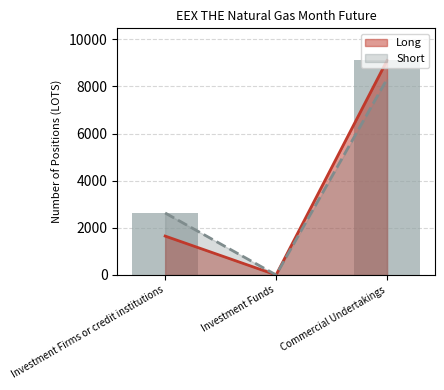

Reading left to right, list all the values displayed in this chart.

Long: Investment Firms or credit institutions=1649.0	Investment Funds=0.0	Commercial Undertakings=9101.2
Short: Investment Firms or credit institutions=2629.0	Investment Funds=0.0	Commercial Undertakings=8315.9